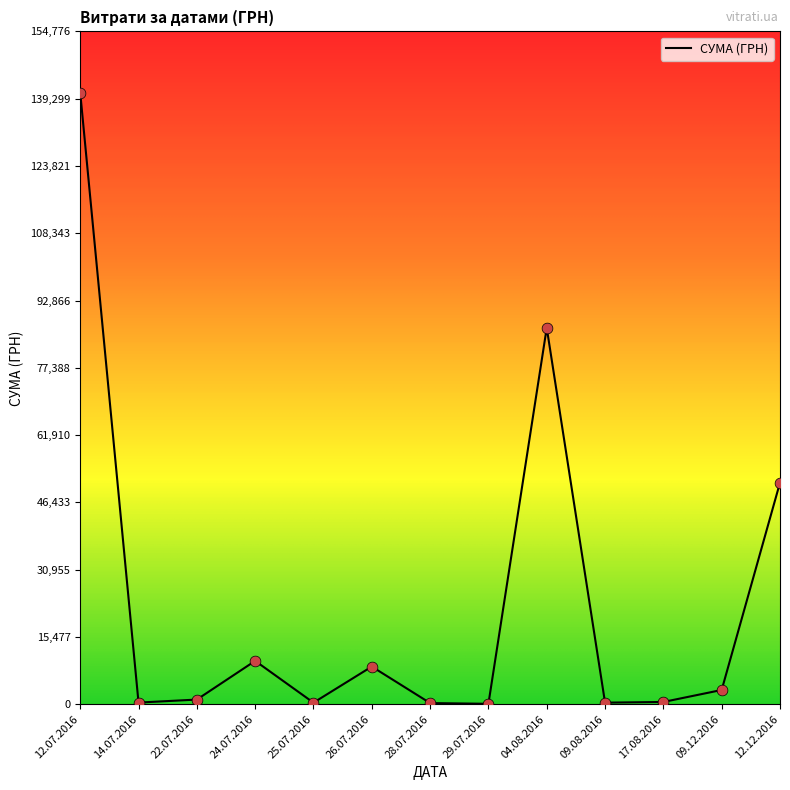

Which label corresponds to the largest value in the chart?

12.07.2016